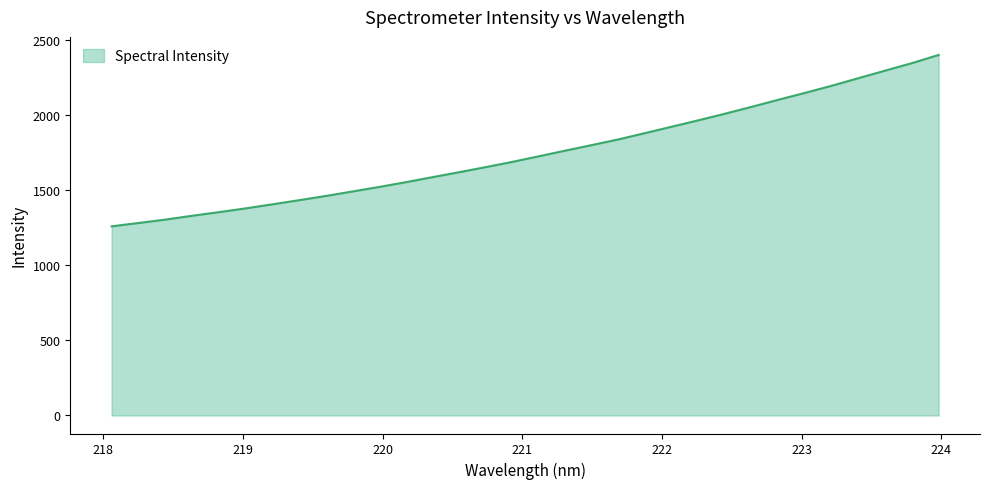

Reading left to right, list all the values displayed in this chart.

1259.4	1281.4	1303.8	1329.4	1353.3	1378.4	1405.4	1432.8	1461.0	1490.8	1520.9	1552.7	1586.2	1619.2	1653.2	1688.1	1725.6	1763.5	1800.8	1838.5	1880.8	1923.3	1966.0	2009.9	2055.7	2102.7	2148.6	2196.0	2246.2	2296.5	2346.1	2400.5